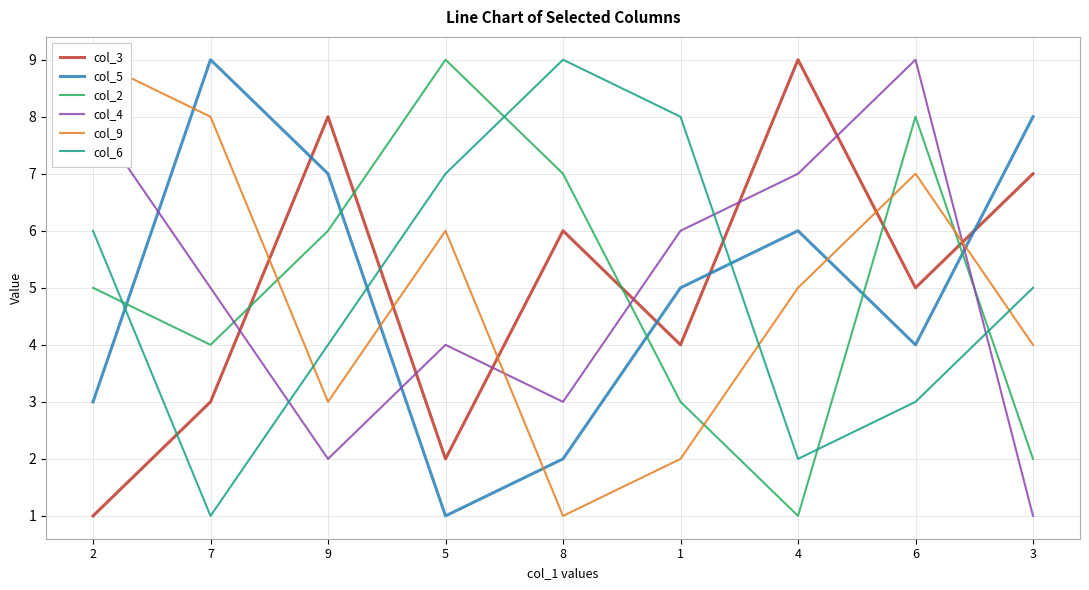

At which label is col_5 closest to 5?

1